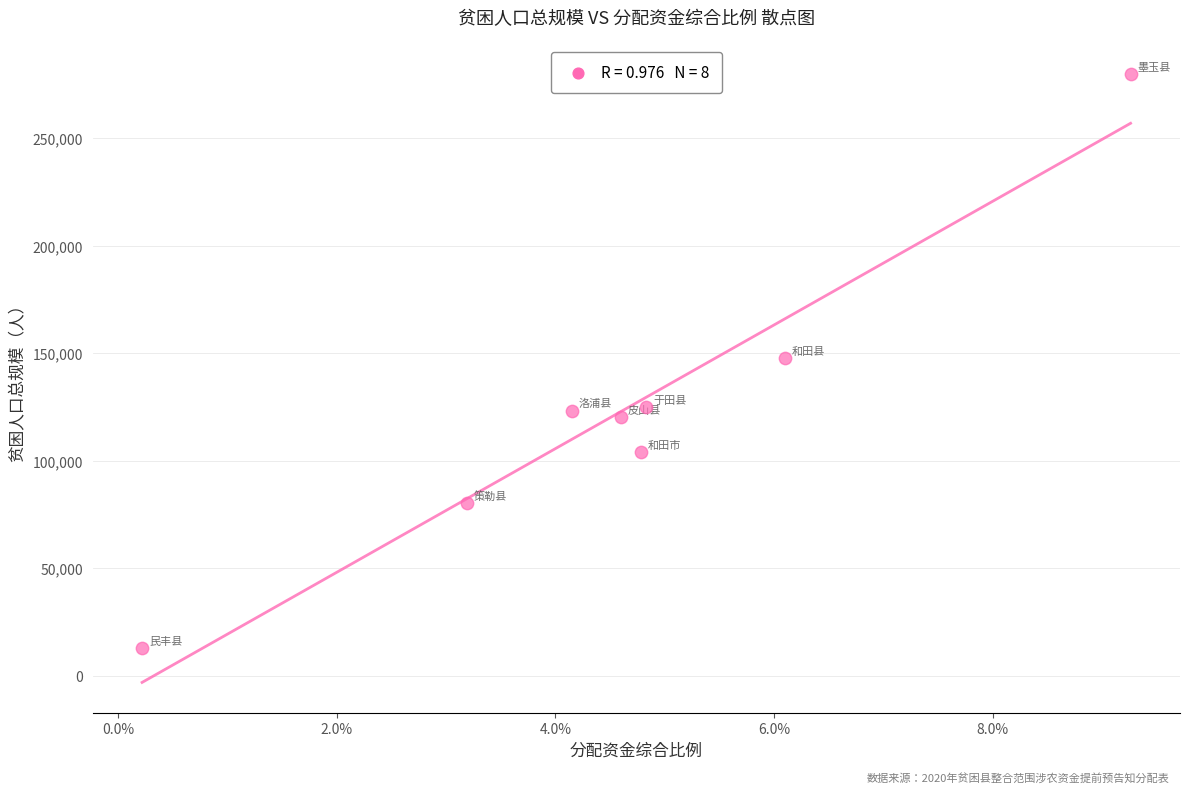

What is the range of Y values (max minus min)?

266952